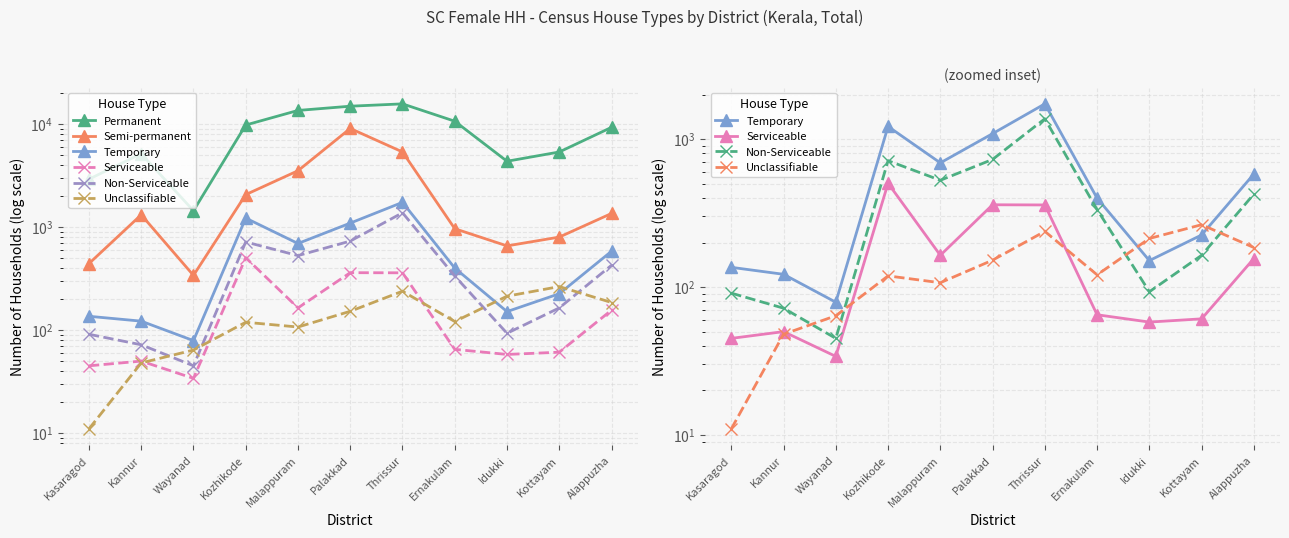

Reading left to right, what are all the values shown in this chart?

Permanent: Kasaragod=2903	Kannur=5135	Wayanad=1435	Kozhikode=9732	Malappuram=13476	Palakkad=14815	Thrissur=15608	Ernakulam=10595	Idukki=4334	Kottayam=5330	Alappuzha=9241
Semi-permanent: Kasaragod=441	Kannur=1311	Wayanad=339	Kozhikode=2057	Malappuram=3507	Palakkad=9012	Thrissur=5334	Ernakulam=961	Idukki=655	Kottayam=797	Alappuzha=1351
Temporary: Kasaragod=136	Kannur=122	Wayanad=79	Kozhikode=1218	Malappuram=691	Palakkad=1089	Thrissur=1731	Ernakulam=399	Idukki=151	Kottayam=225	Alappuzha=581
Serviceable: Kasaragod=45	Kannur=50	Wayanad=34	Kozhikode=503	Malappuram=164	Palakkad=360	Thrissur=359	Ernakulam=65	Idukki=58	Kottayam=61	Alappuzha=156
Non-Serviceable: Kasaragod=91	Kannur=72	Wayanad=45	Kozhikode=715	Malappuram=527	Palakkad=729	Thrissur=1372	Ernakulam=334	Idukki=93	Kottayam=164	Alappuzha=425
Unclassifiable: Kasaragod=11	Kannur=48	Wayanad=64	Kozhikode=119	Malappuram=107	Palakkad=152	Thrissur=238	Ernakulam=121	Idukki=213	Kottayam=264	Alappuzha=185